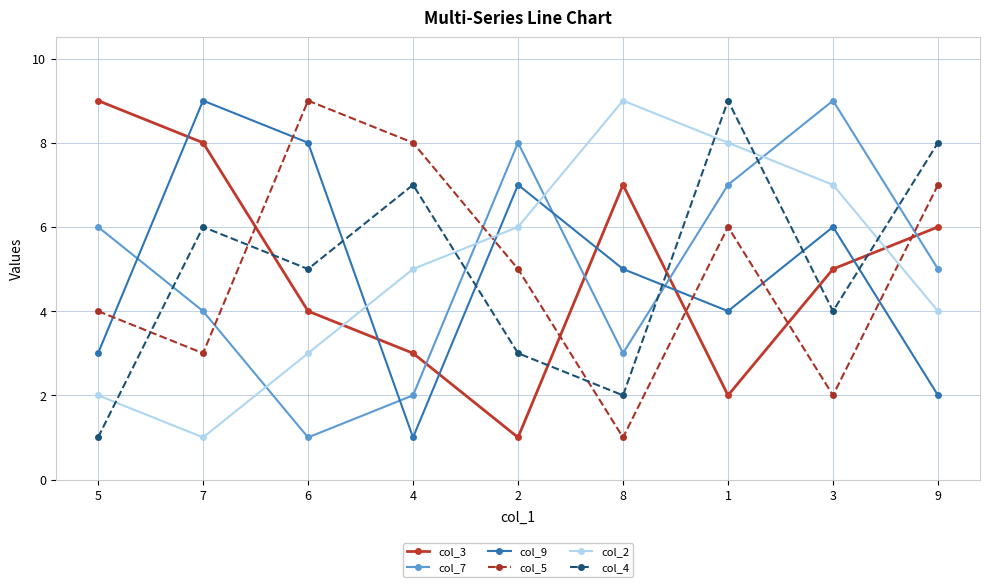

At how many categories does at least one series exceed 3?

9